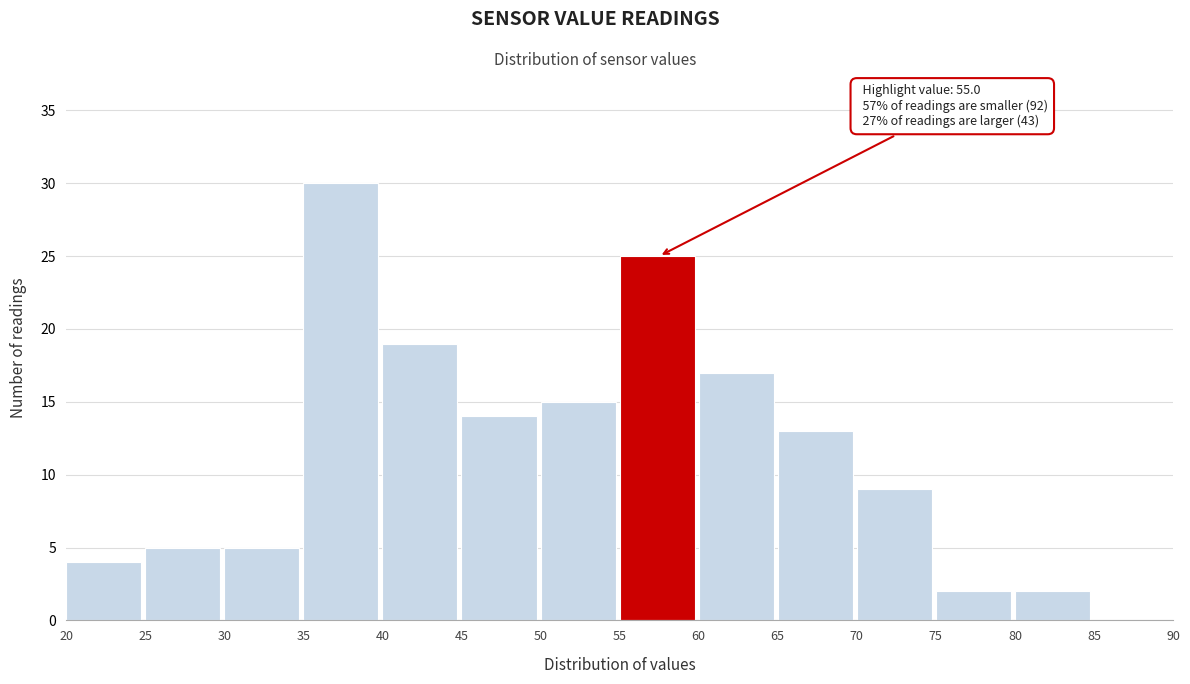

Which range on the x-axis has the tallest bar?

35 to 40